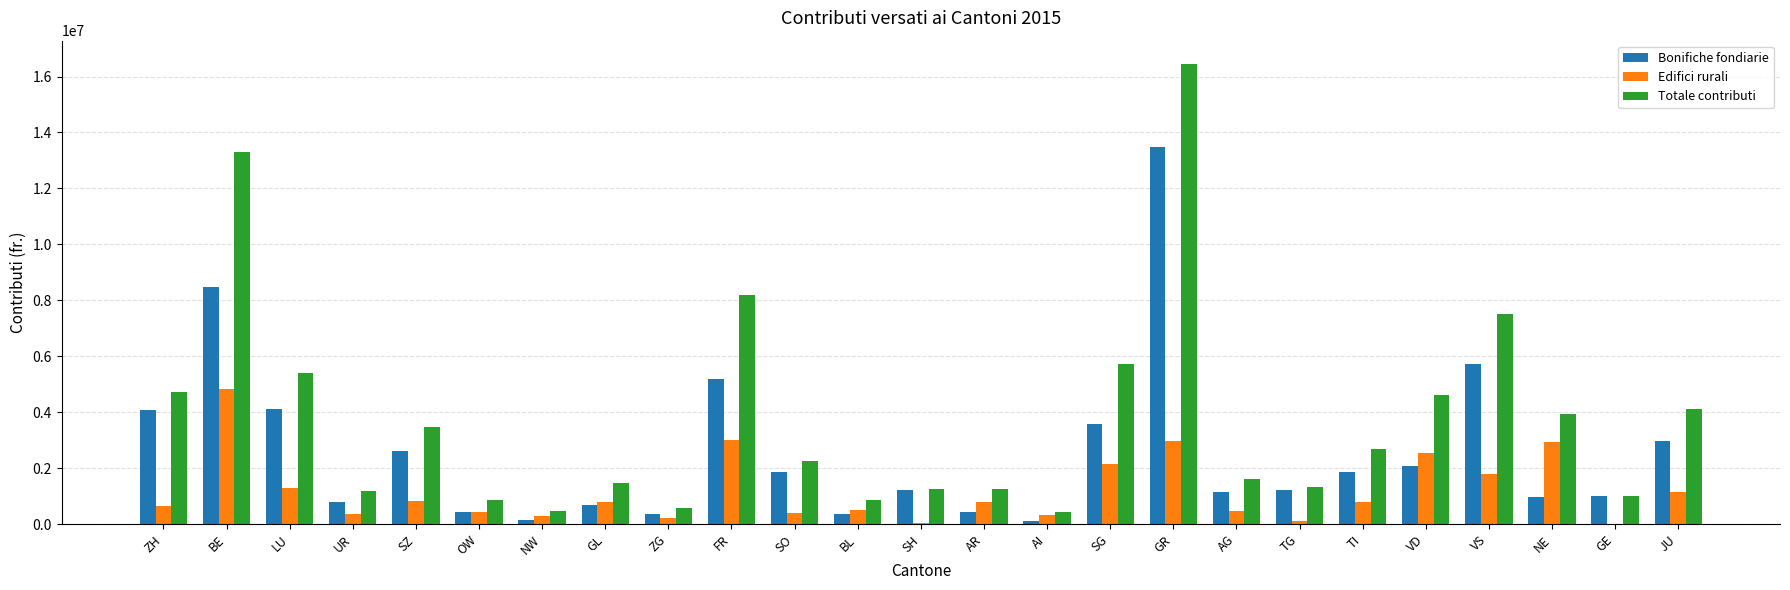

Read the Bonifiche fondiarie value at VD, to the nearest 10.

2097490